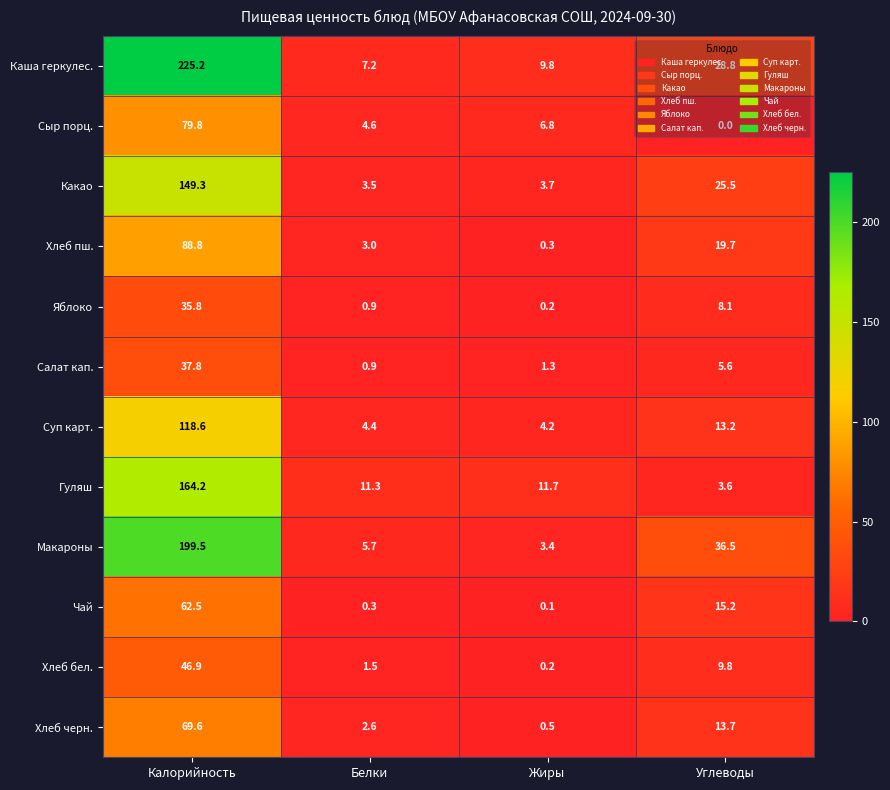

Which series changed the most between Белки and Углеводы?

Макароны